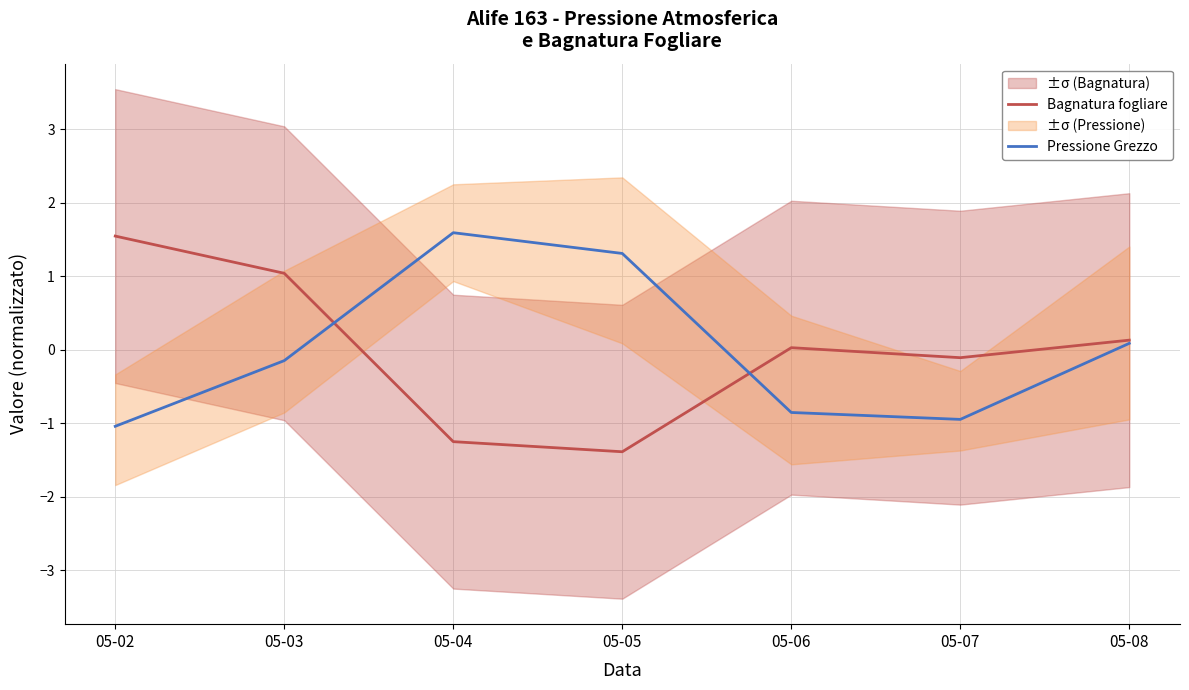

What is the difference between the Bagnatura fogliare values at 05-04 and 05-05?

0.1